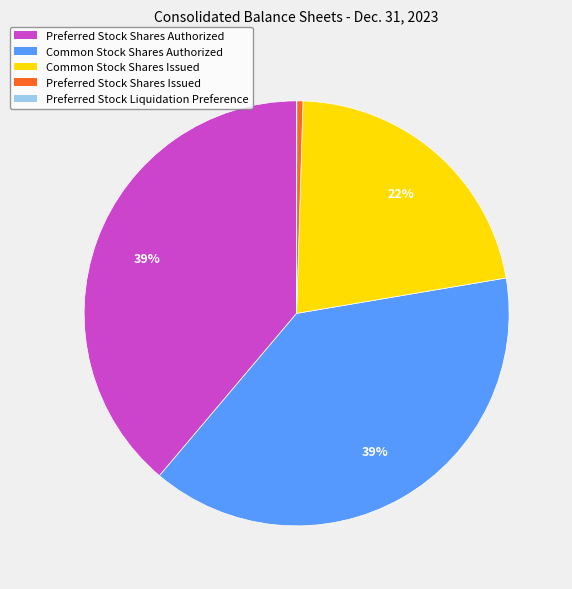

What percentage is the Common Stock Shares Issued slice, to the nearest percent?

22%